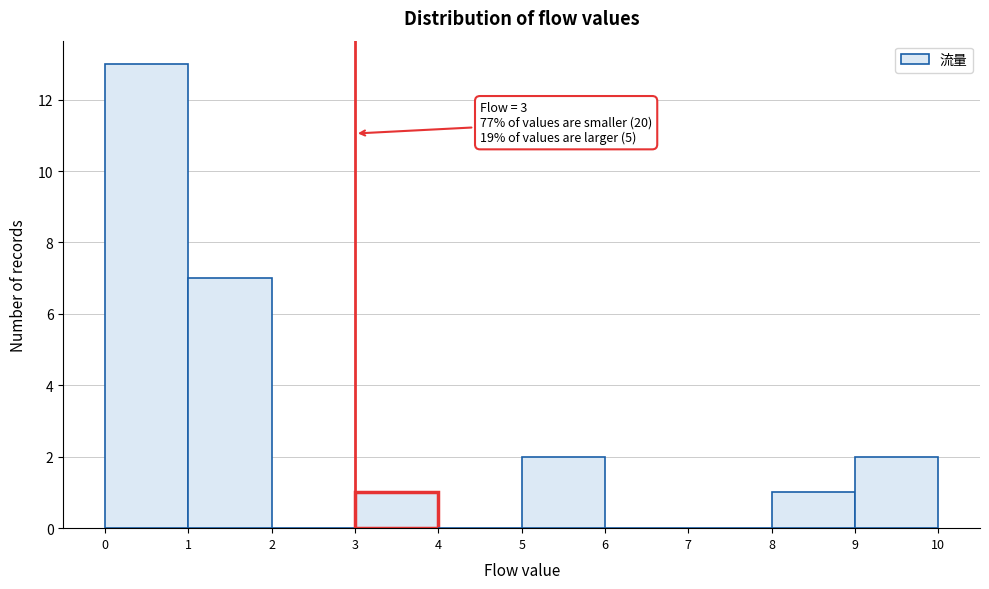

Over which range of the x-axis is the bar tallest?

0 to 1